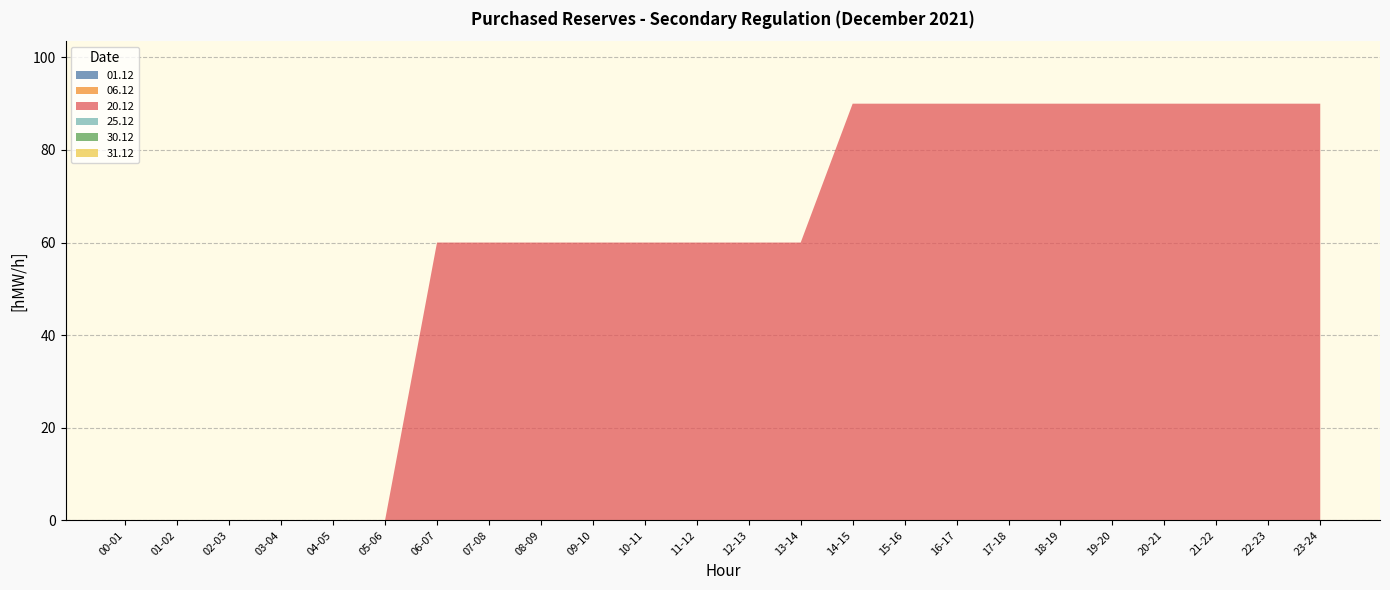

Reading left to right, list all the values displayed in this chart.

01.12: 00-01=0	01-02=0	02-03=0	03-04=0	04-05=0	05-06=0	06-07=0	07-08=0	08-09=0	09-10=0	10-11=0	11-12=0	12-13=0	13-14=0	14-15=0	15-16=0	16-17=0	17-18=0	18-19=0	19-20=0	20-21=0	21-22=0	22-23=0	23-24=0
06.12: 00-01=0	01-02=0	02-03=0	03-04=0	04-05=0	05-06=0	06-07=0	07-08=0	08-09=0	09-10=0	10-11=0	11-12=0	12-13=0	13-14=0	14-15=0	15-16=0	16-17=0	17-18=0	18-19=0	19-20=0	20-21=0	21-22=0	22-23=0	23-24=0
20.12: 00-01=0	01-02=0	02-03=0	03-04=0	04-05=0	05-06=0	06-07=60	07-08=60	08-09=60	09-10=60	10-11=60	11-12=60	12-13=60	13-14=60	14-15=90	15-16=90	16-17=90	17-18=90	18-19=90	19-20=90	20-21=90	21-22=90	22-23=90	23-24=90
25.12: 00-01=0	01-02=0	02-03=0	03-04=0	04-05=0	05-06=0	06-07=0	07-08=0	08-09=0	09-10=0	10-11=0	11-12=0	12-13=0	13-14=0	14-15=0	15-16=0	16-17=0	17-18=0	18-19=0	19-20=0	20-21=0	21-22=0	22-23=0	23-24=0
30.12: 00-01=0	01-02=0	02-03=0	03-04=0	04-05=0	05-06=0	06-07=0	07-08=0	08-09=0	09-10=0	10-11=0	11-12=0	12-13=0	13-14=0	14-15=0	15-16=0	16-17=0	17-18=0	18-19=0	19-20=0	20-21=0	21-22=0	22-23=0	23-24=0
31.12: 00-01=0	01-02=0	02-03=0	03-04=0	04-05=0	05-06=0	06-07=0	07-08=0	08-09=0	09-10=0	10-11=0	11-12=0	12-13=0	13-14=0	14-15=0	15-16=0	16-17=0	17-18=0	18-19=0	19-20=0	20-21=0	21-22=0	22-23=0	23-24=0